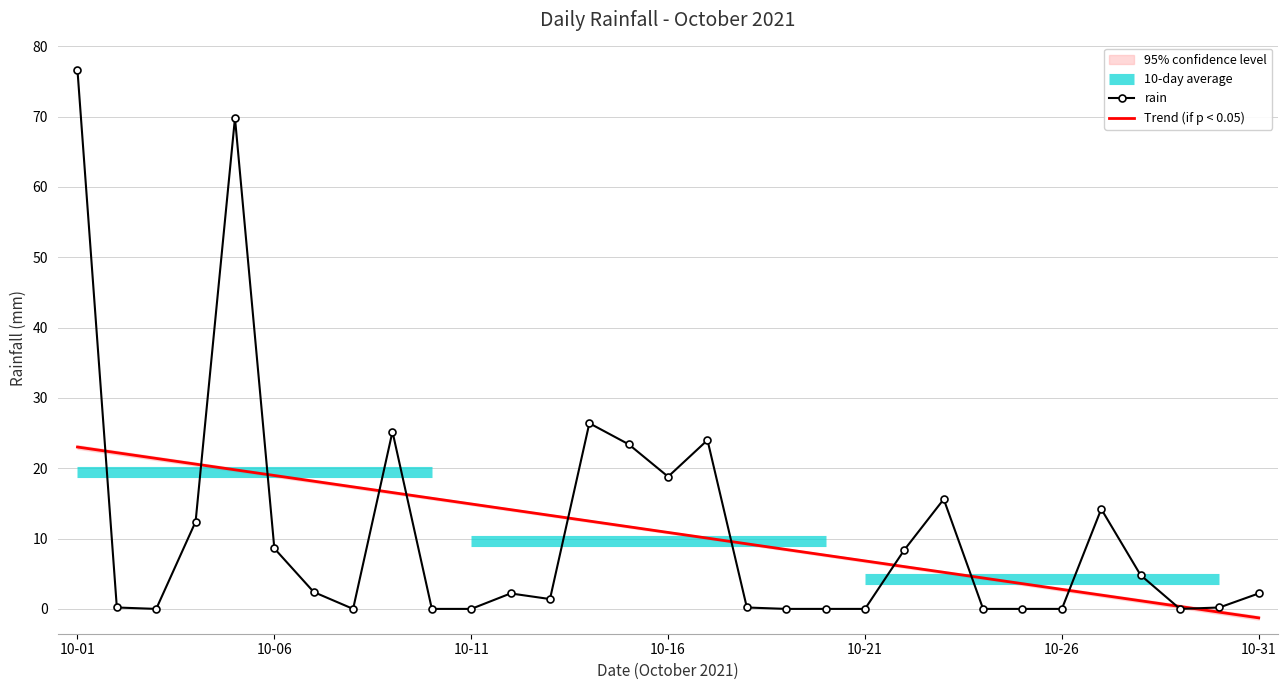

Is it true that Trend (if p < 0.05) equals 10.9 at 10-16?

True